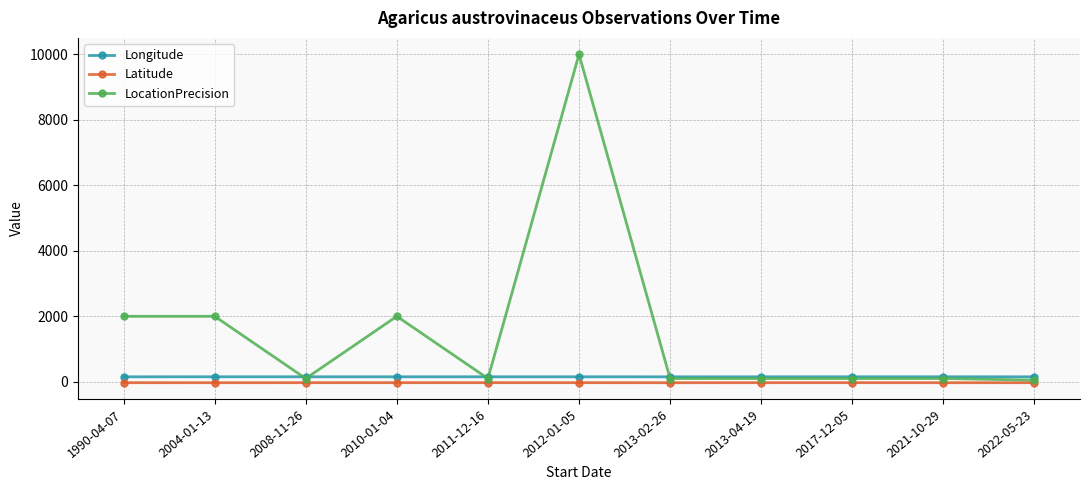

What is the value of the LocationPrecision point at the 5th from the left?

100.0